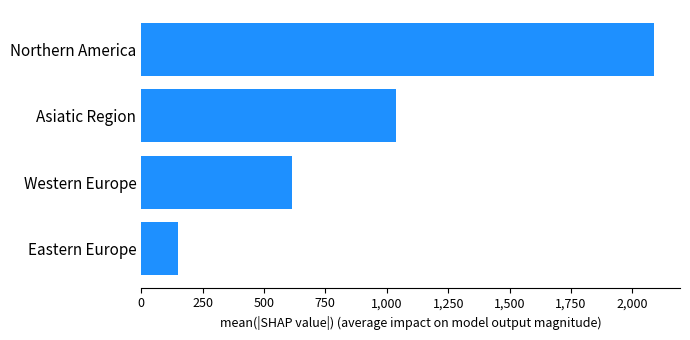

Where is the data nearest to the value 1120?

Asiatic Region